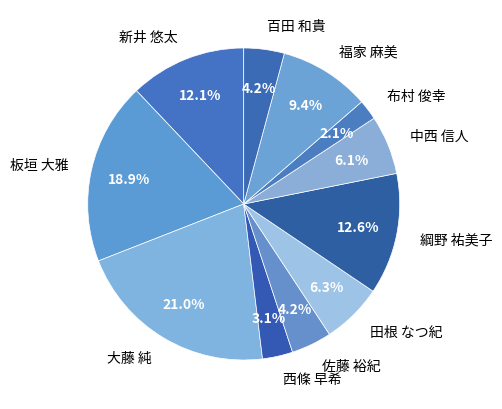

How much of the chart is everything except 綱野 祐美子?

87.4%